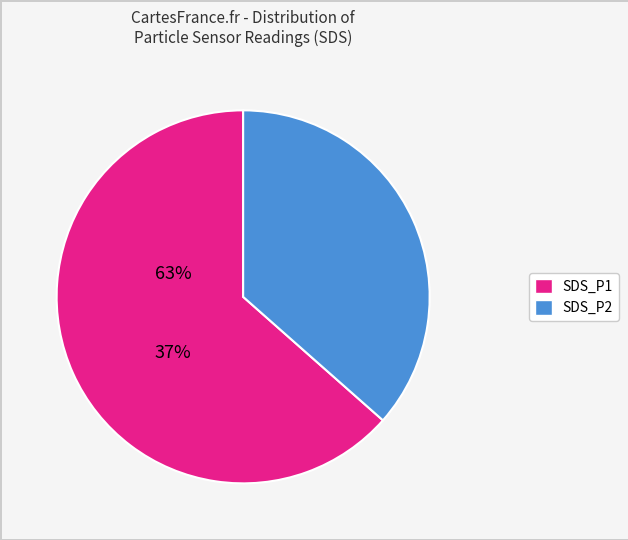

Is there a majority slice in this chart?

Yes